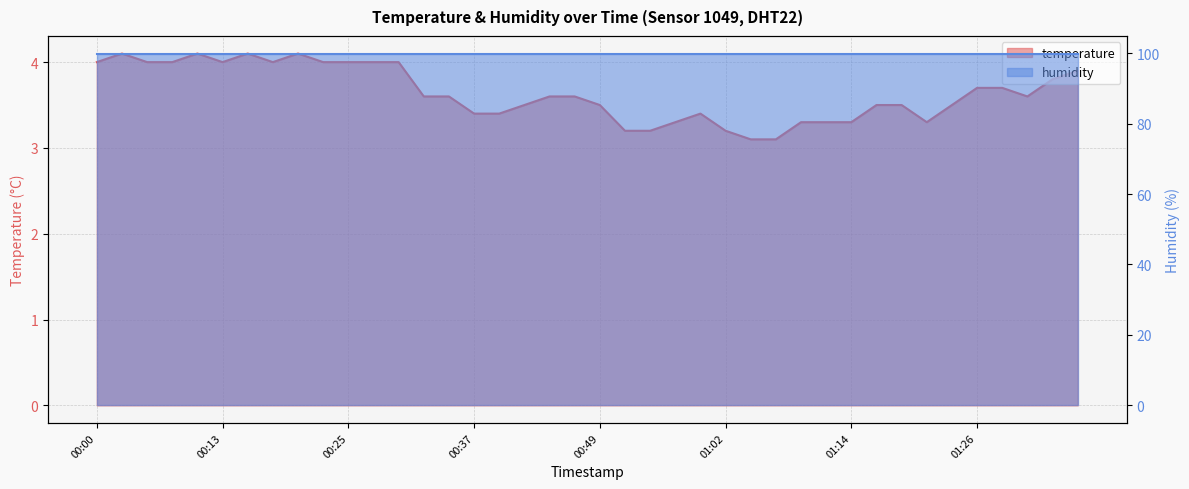

Which has a higher value, 00:42 or 01:24?

00:42